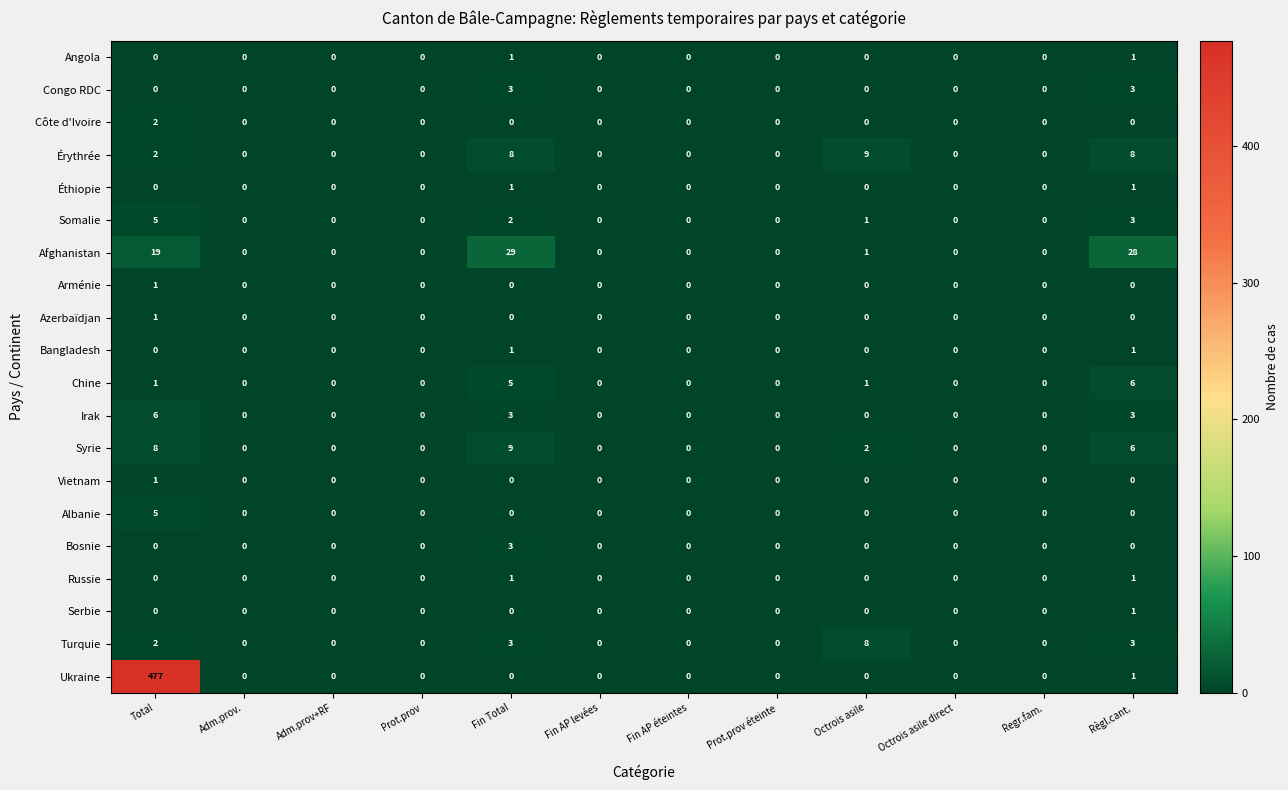

How many Syrie values are between 0 and 6?

10